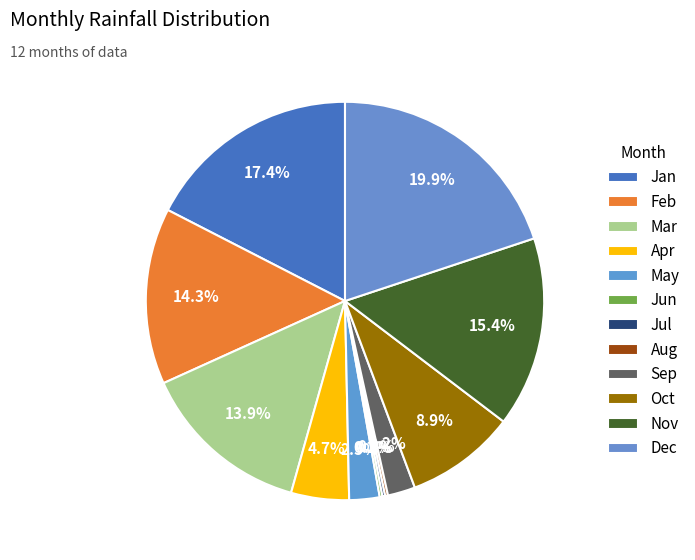

How many segments does this pie chart have?

12